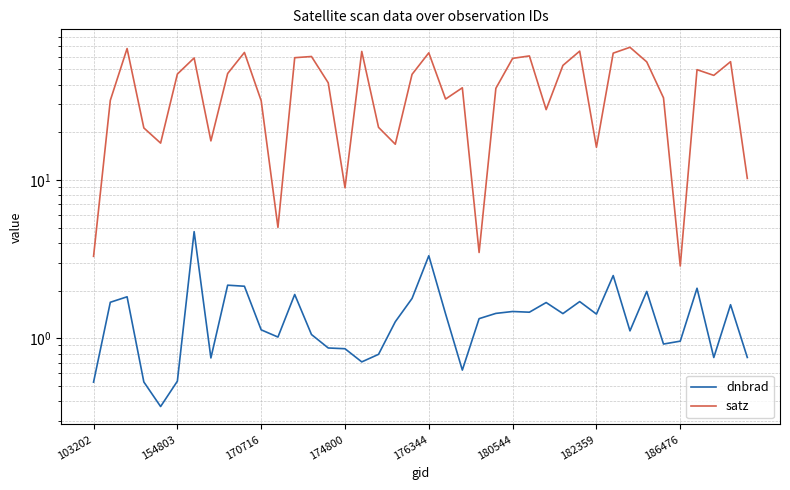

How many interior local peaks does the satz series have?

12